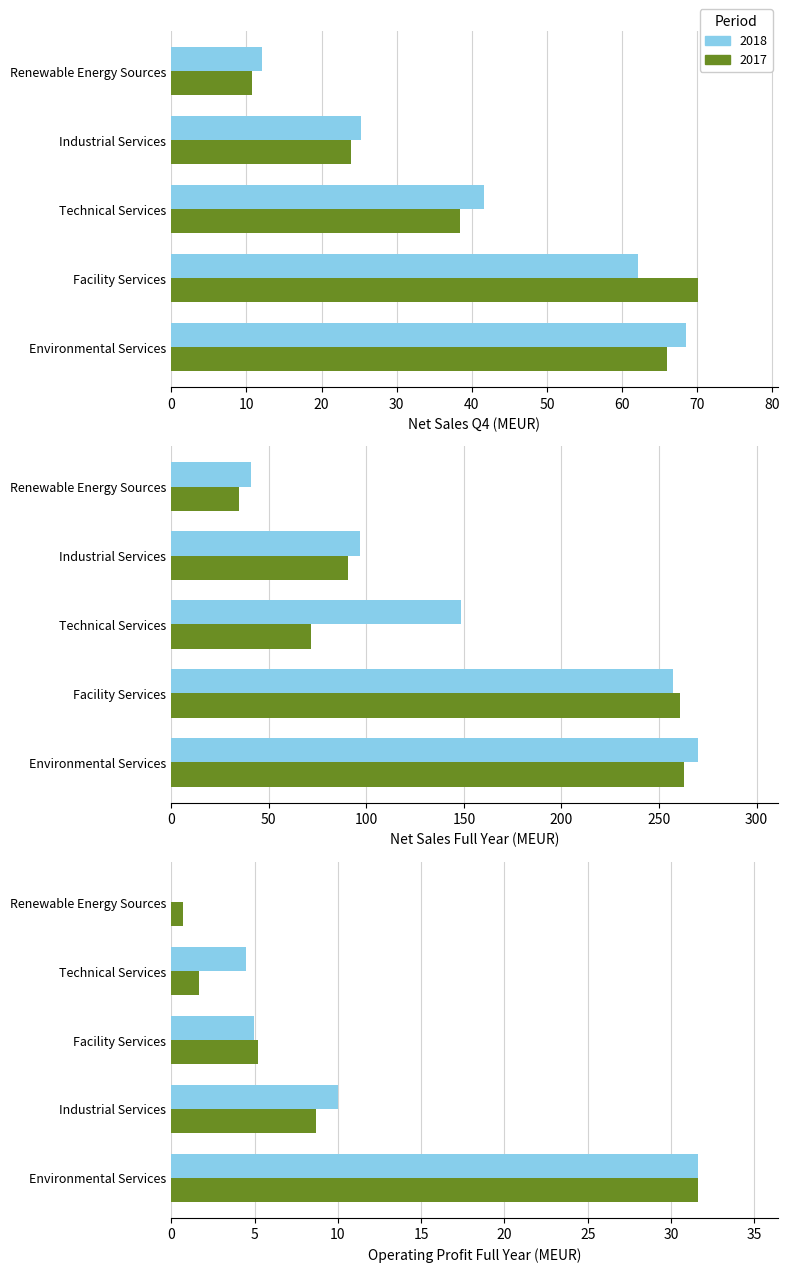

How many categories are shown in the chart?

5